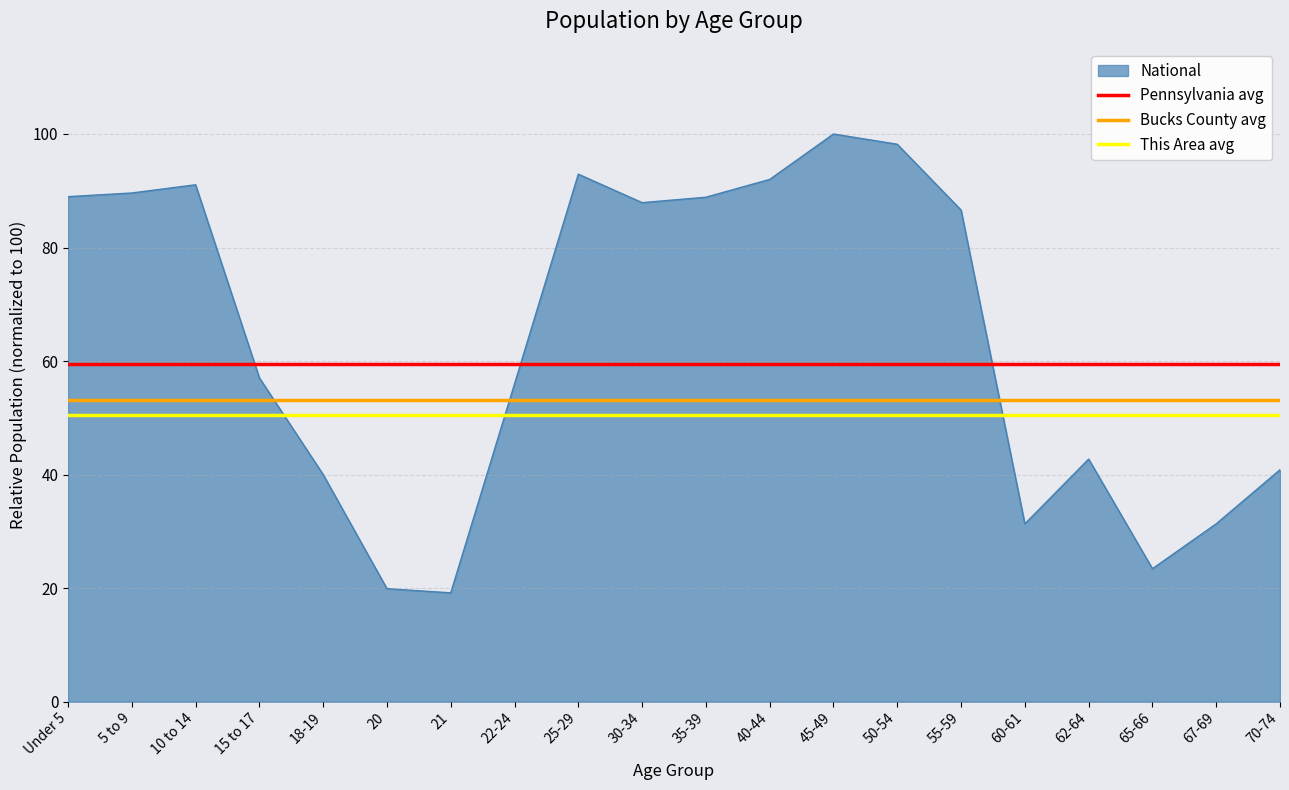

At which label does This Area avg reach its peak?

Under 5